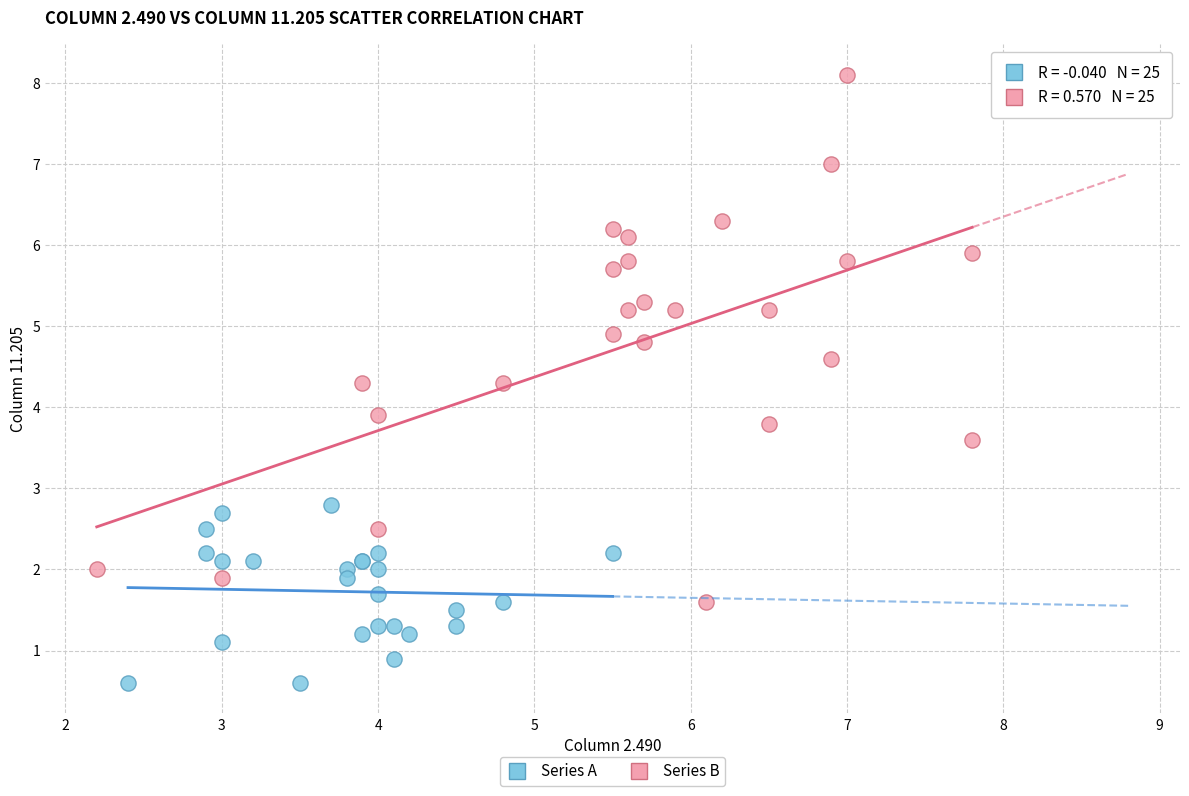

Which series has the widest spread of Y values?

Series B